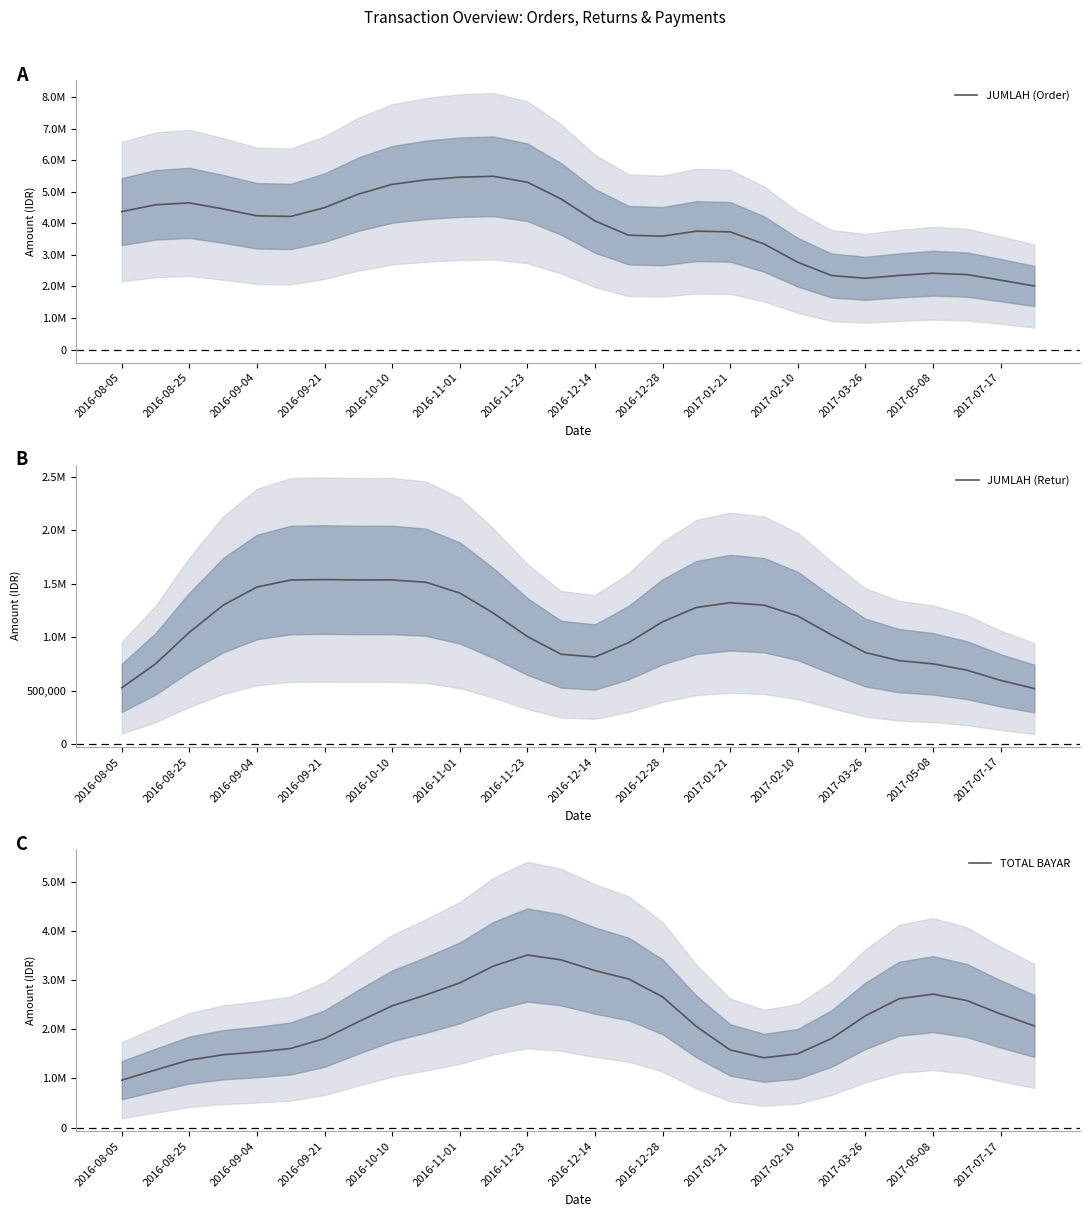

At how many categories does at least one series exceed 736209?

28